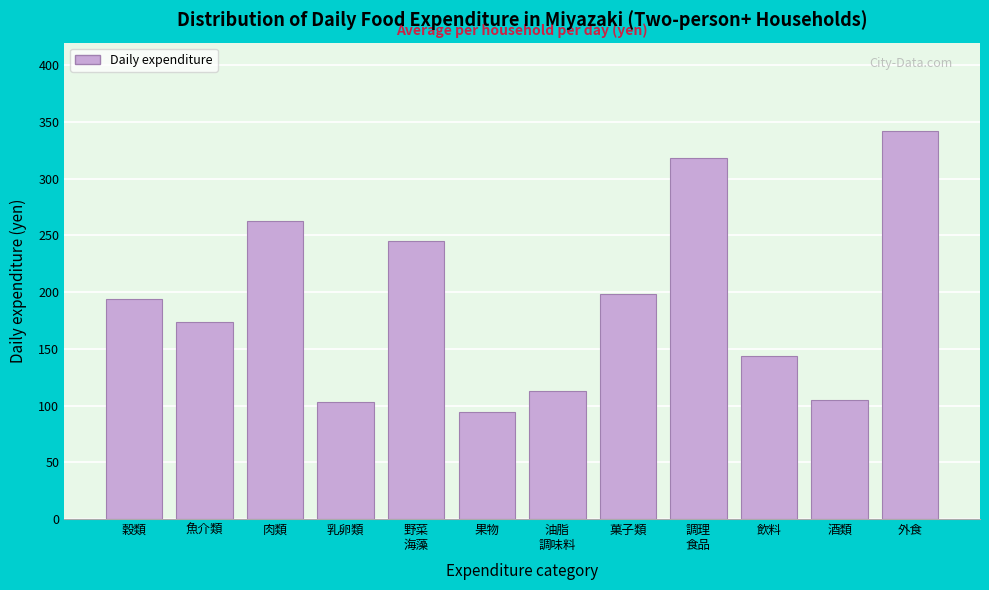

At which category does the chart reach its minimum across all series?

果物